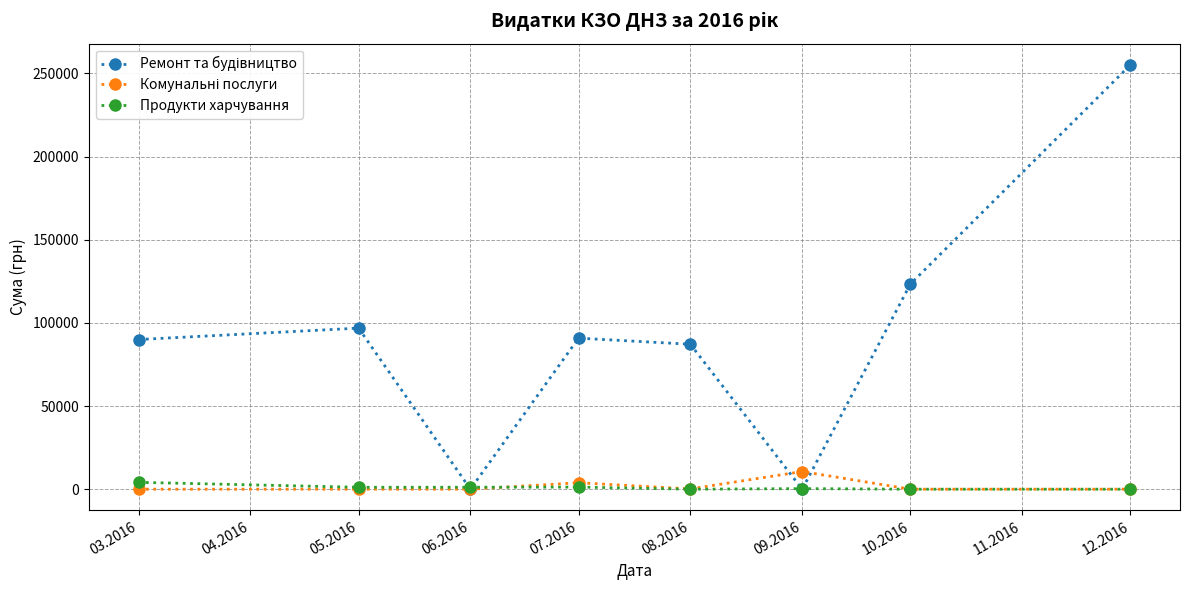

What is the maximum value shown in the chart?

255149.3